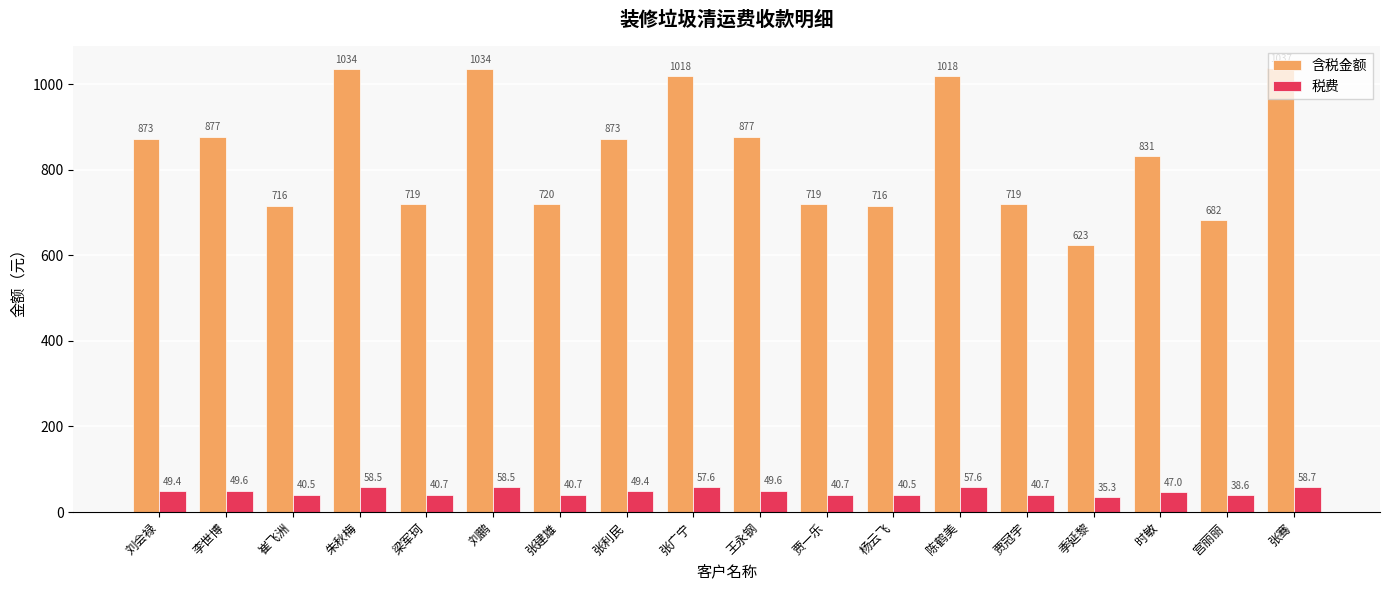

Where is 税费 nearest to the value 46?

时敏